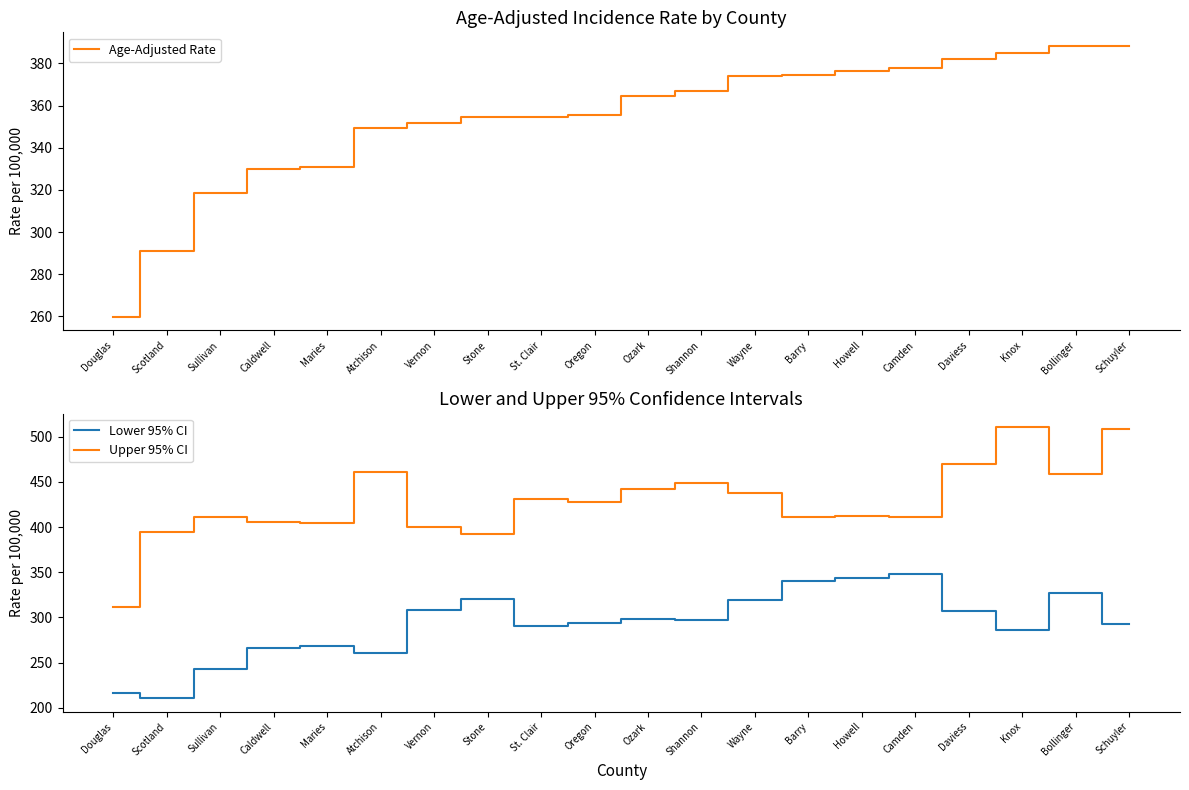

Which has a higher value, Douglas or Bollinger?

Bollinger